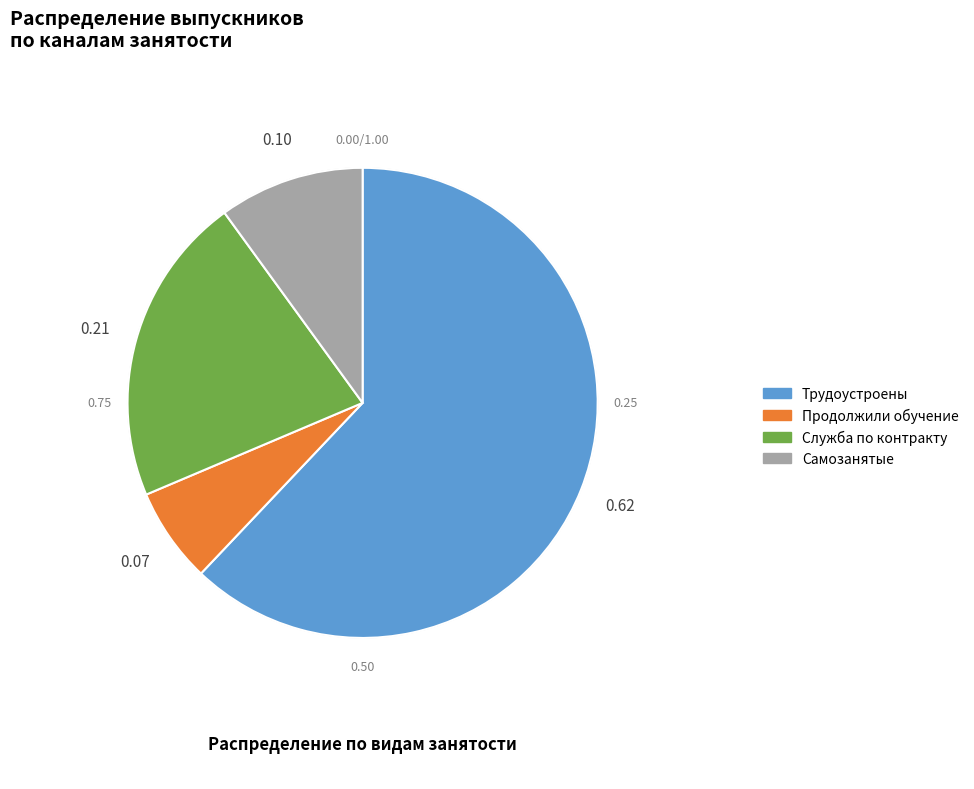

Is there a majority slice in this chart?

Yes